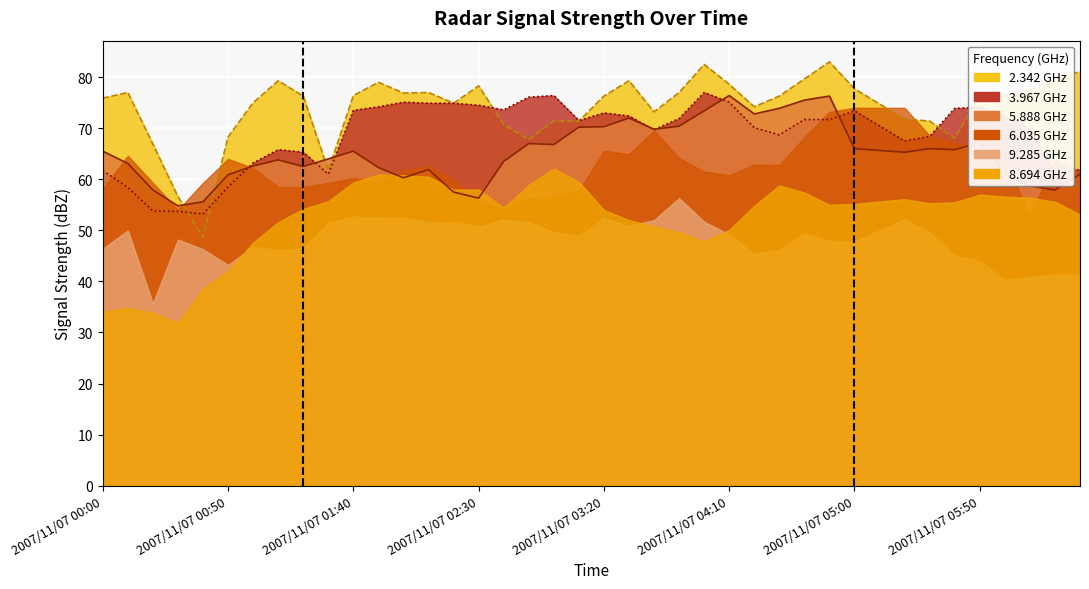

At how many categories does at least one series exceed 50?

40